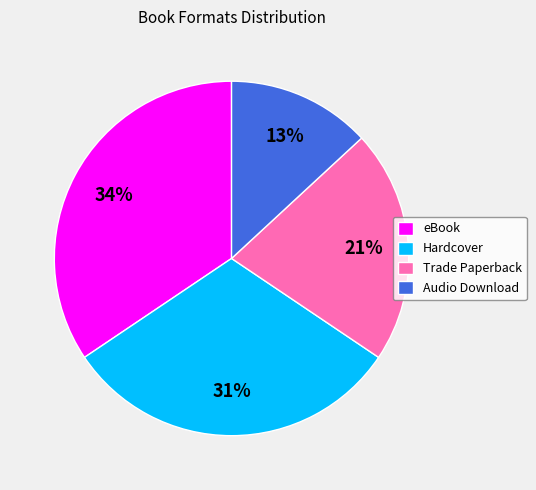

To the nearest percent, what is the average slice percentage?

25%